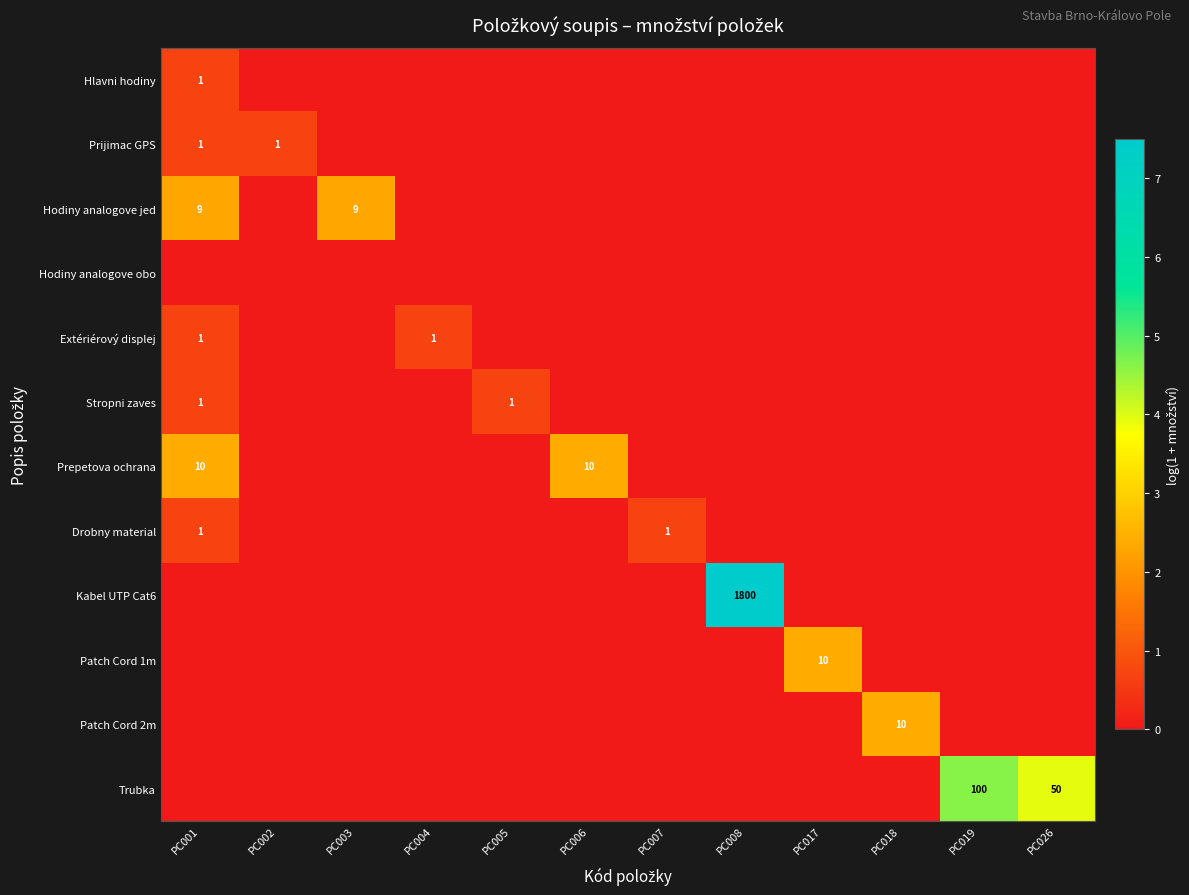

The Prijimac GPS series shows -0.4 at PC019. True or false?

False